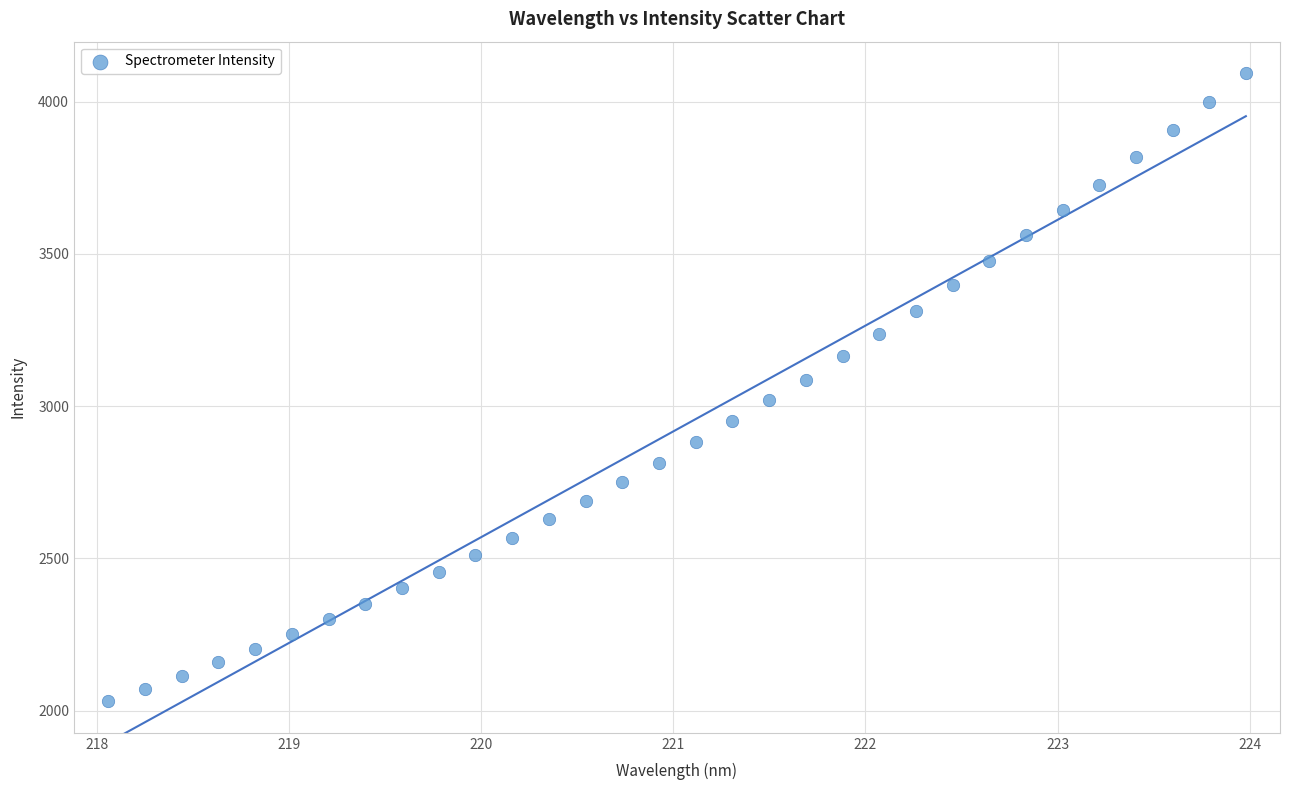

What is the range of Y values (max minus min)?

2064.1